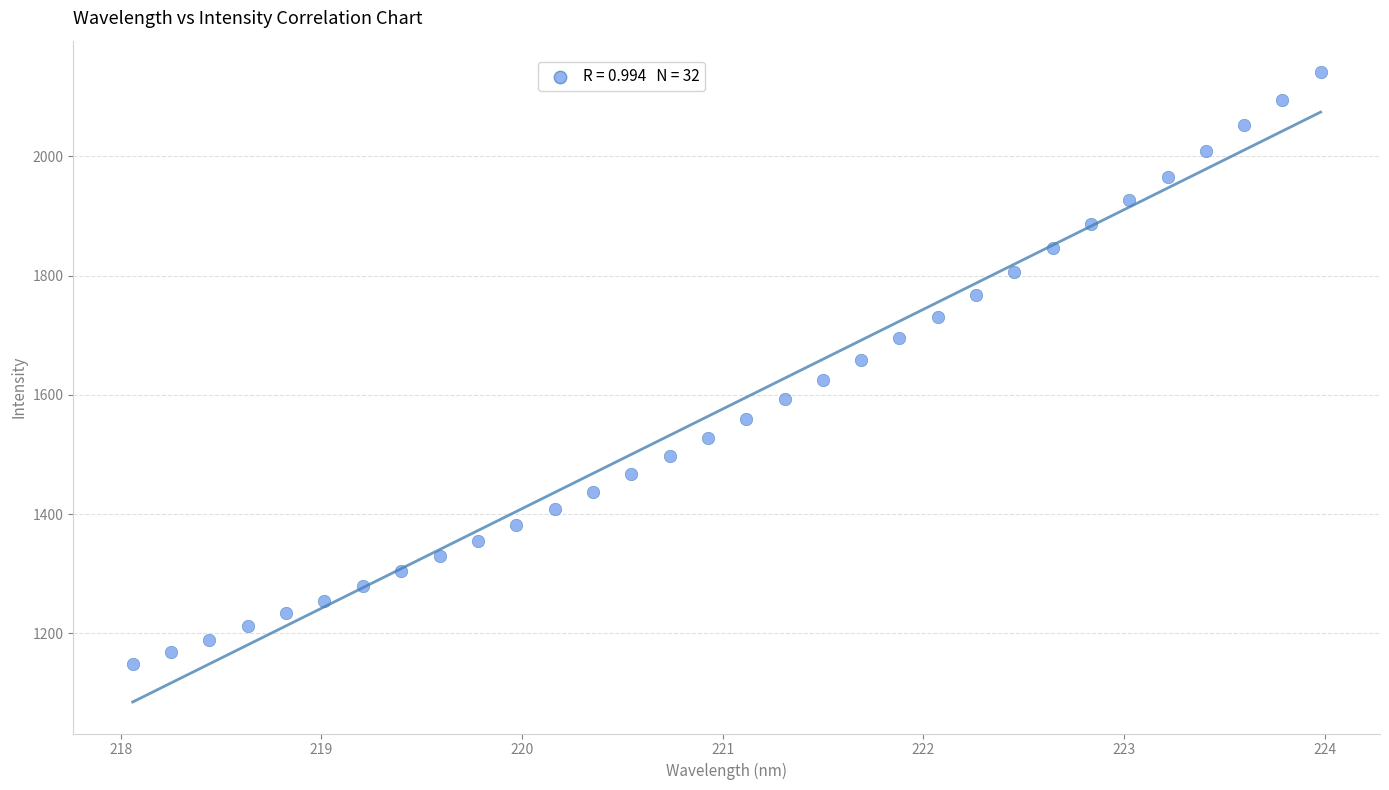

What is the range of Y values (max minus min)?

992.4